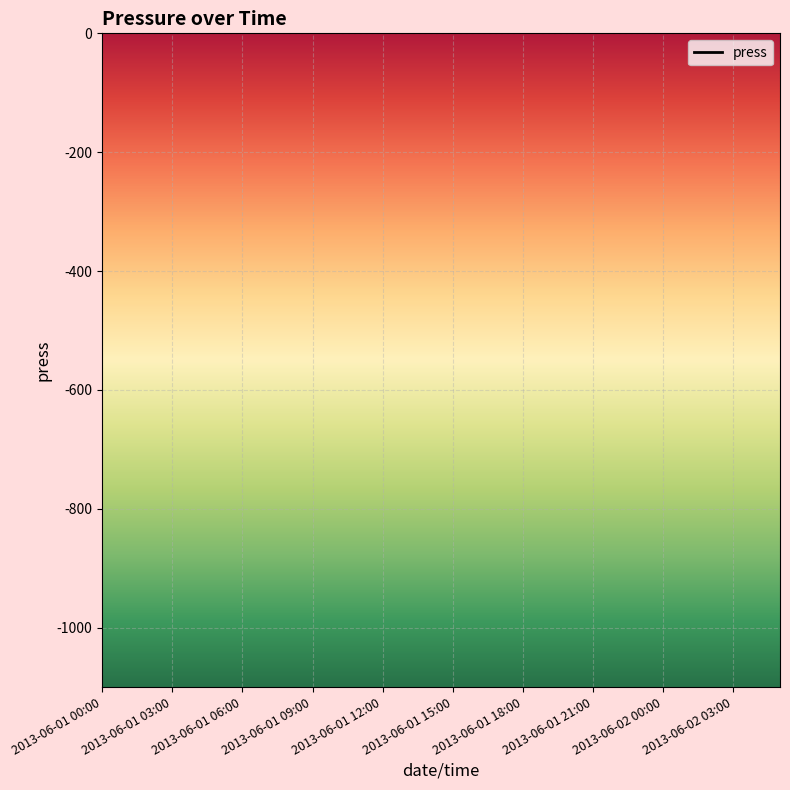

Is it true that the value at 2013-06-01 18:00 is nan?

False